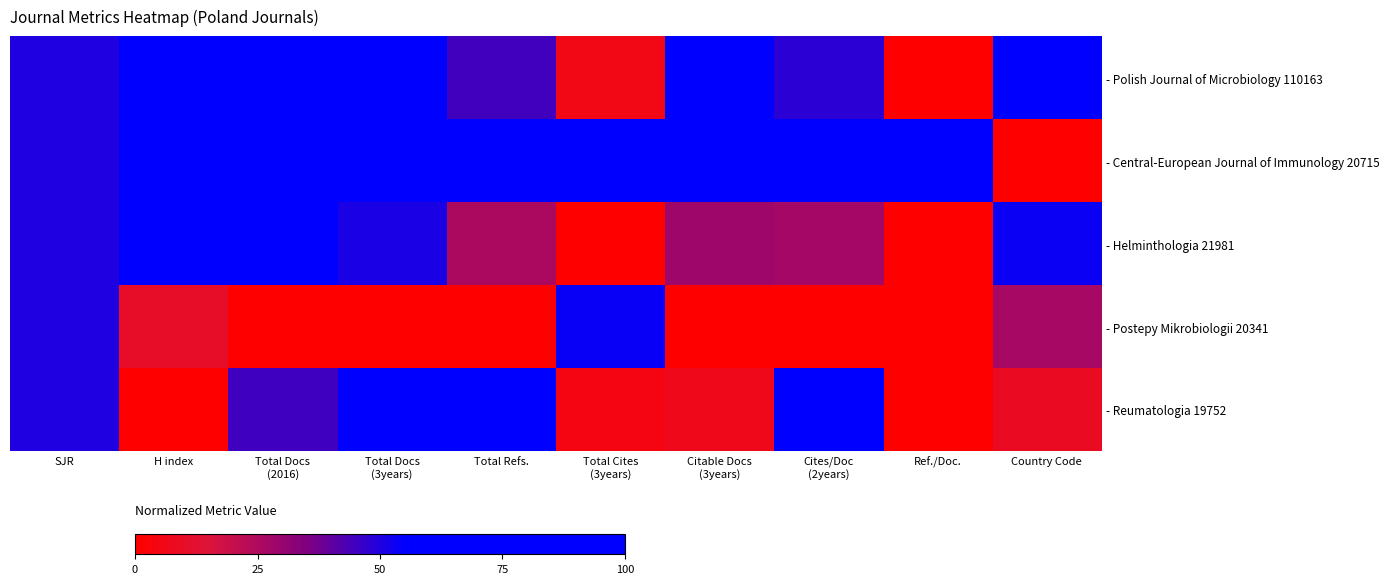

Between Total Refs. and Total Docs
(3years), which is larger?

Total Docs
(3years)